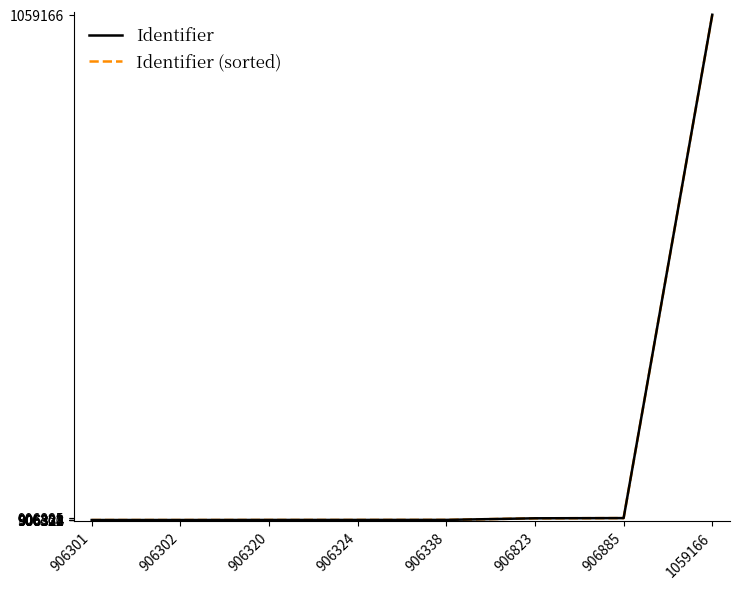

At how many categories does at least one series exceed 907170?

1